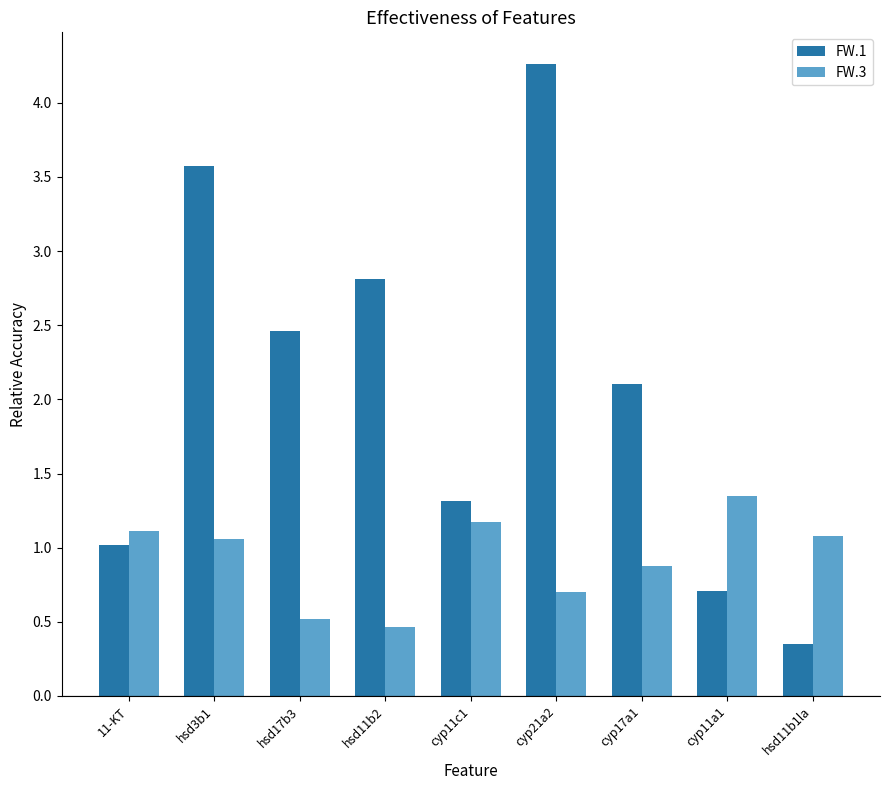

What is the highest value of the FW.1 series?

4.3